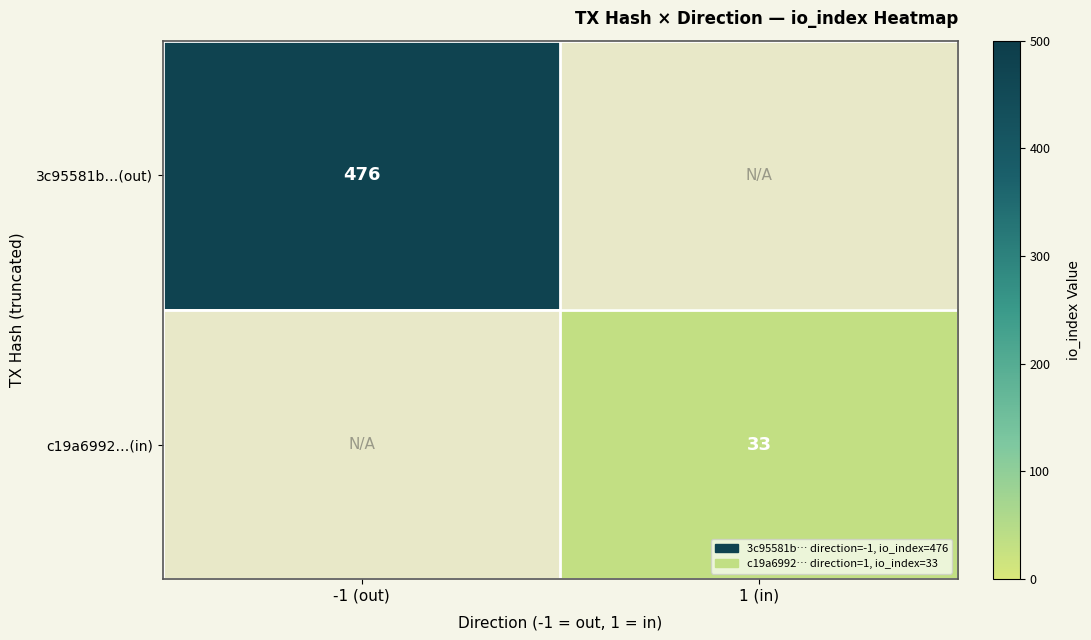

The 3c95581b…(out) series shows 304 at -1 (out). True or false?

False